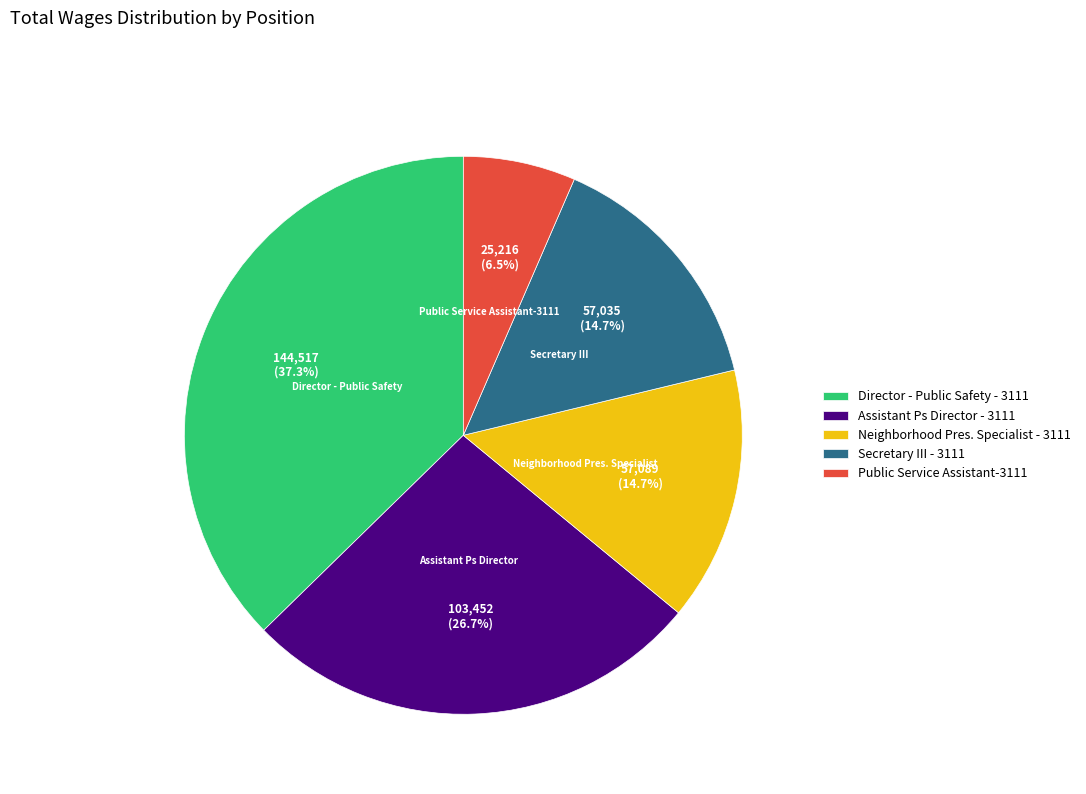

What percentage is the Director - Public Safety - 3111 slice, to the nearest percent?

37%